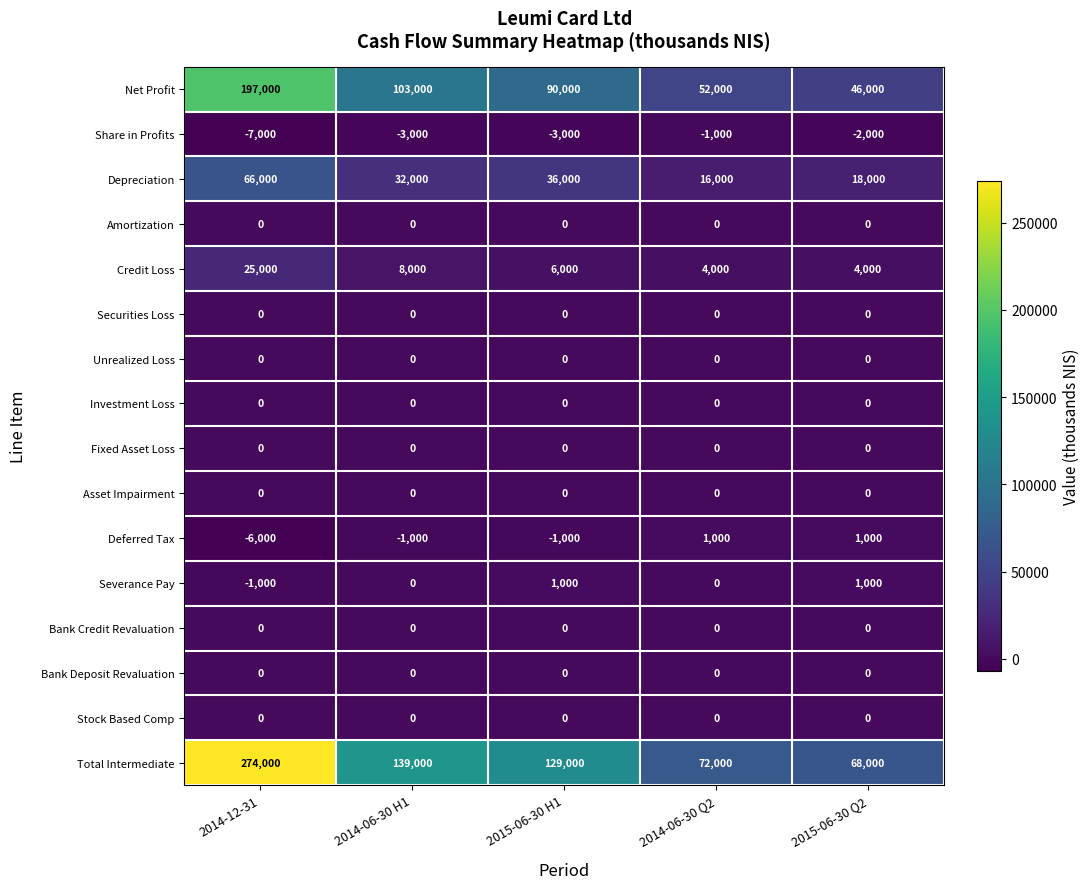

What is the difference between the highest and lowest values at 2015-06-30 Q2?

70000